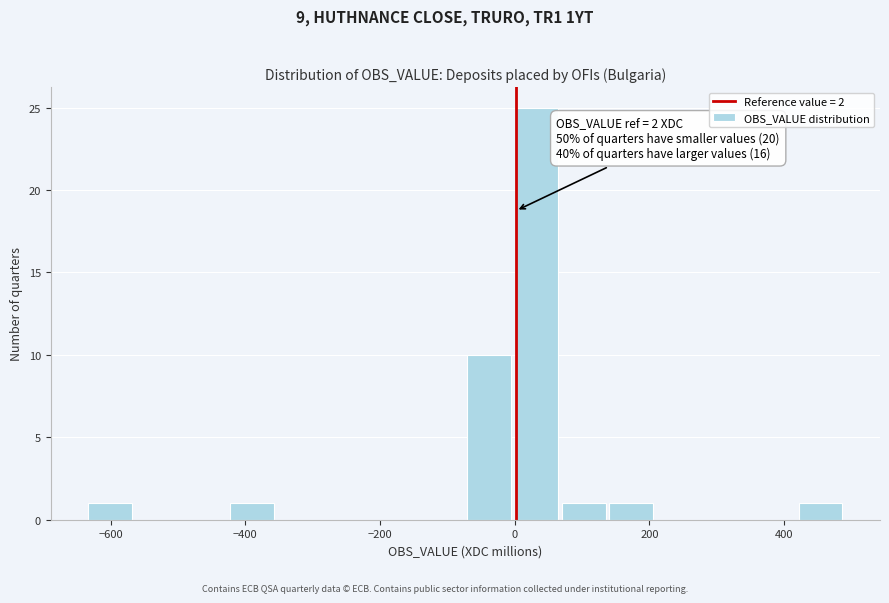

Around what value on the x-axis is the tallest bar? Give the approximate position of its centre, as read against the axis.

40